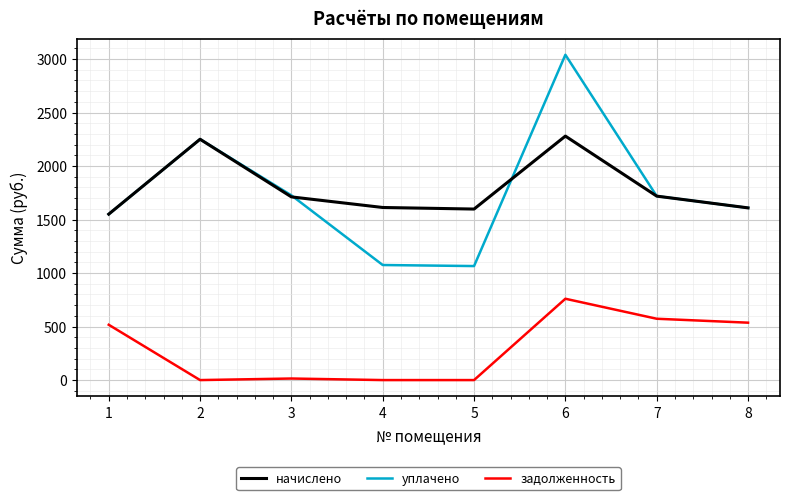

What is the highest value of the уплачено series?

3040.3